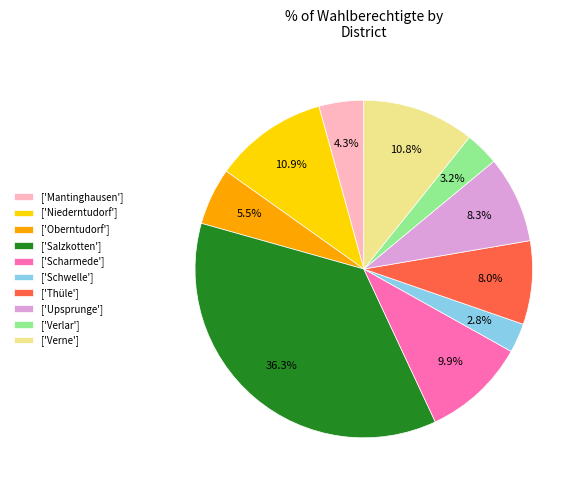

What is the largest slice in the pie chart?

['Salzkotten']